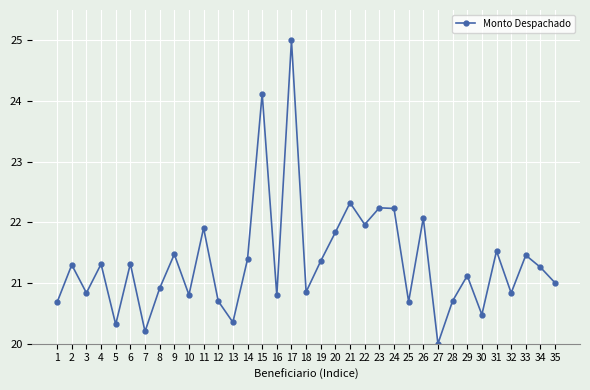

What is the greatest value displayed?

25.0